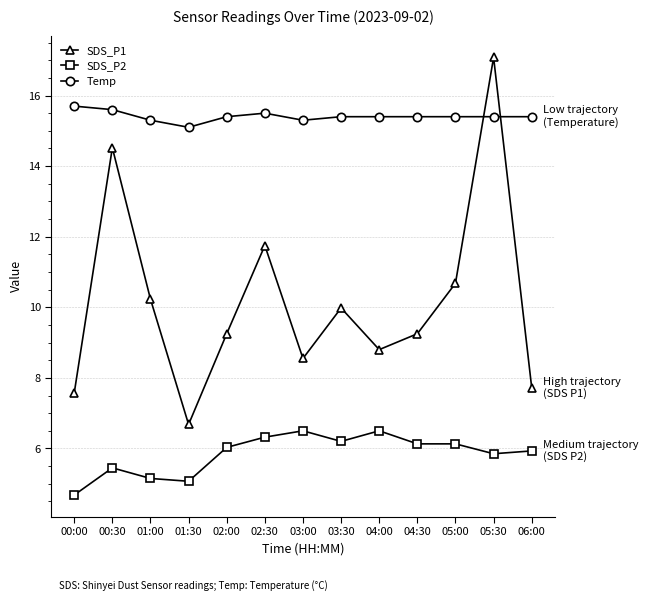

Where is the first local minimum for SDS_P1?

01:30